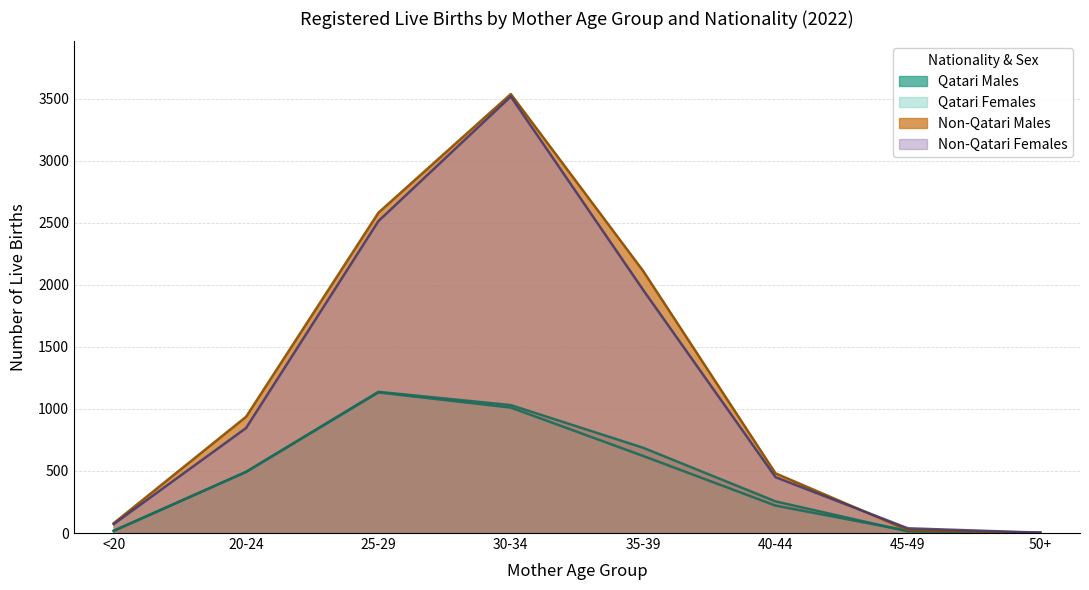

Is the value of Non-Qatari Females at 45-49 greater than the value of Qatari Females at 25-29?

No